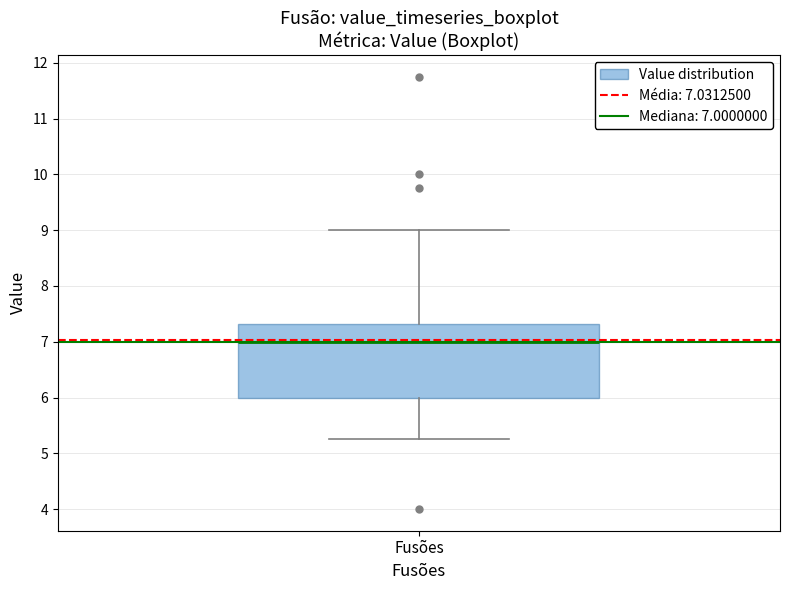

Transcribe this box plot: give where the median line is, the range the box spans, and where the two whiskers end, as read against the y-axis. The values are not printed on the chart, so give them approximately, as read against the axis.

median 7.0, box 6.0 to 7.3, whiskers 5.3 to 9.0